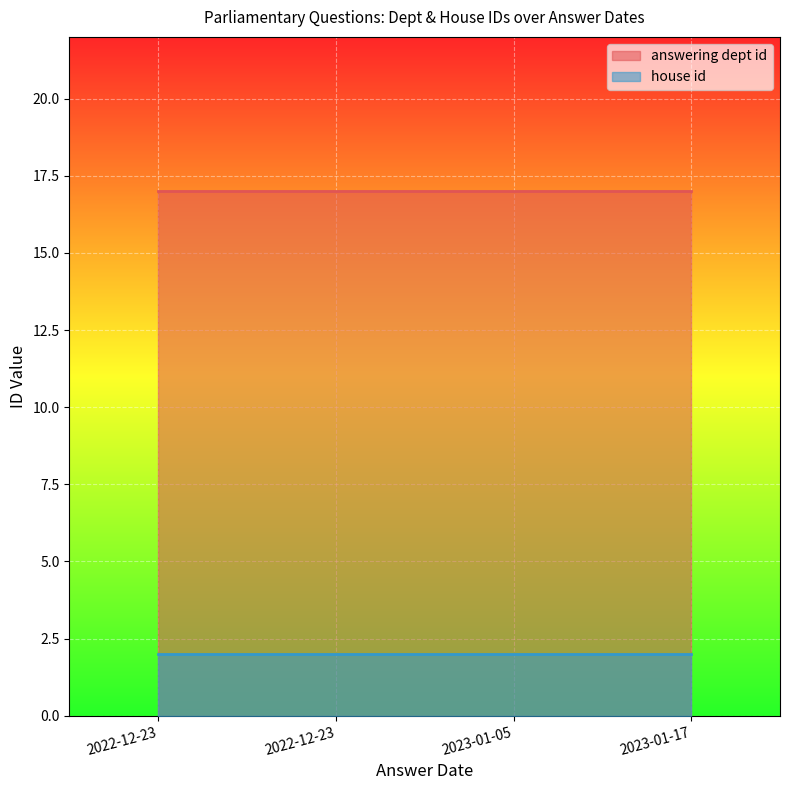

What is the total value across all series at 2023-01-17?

19